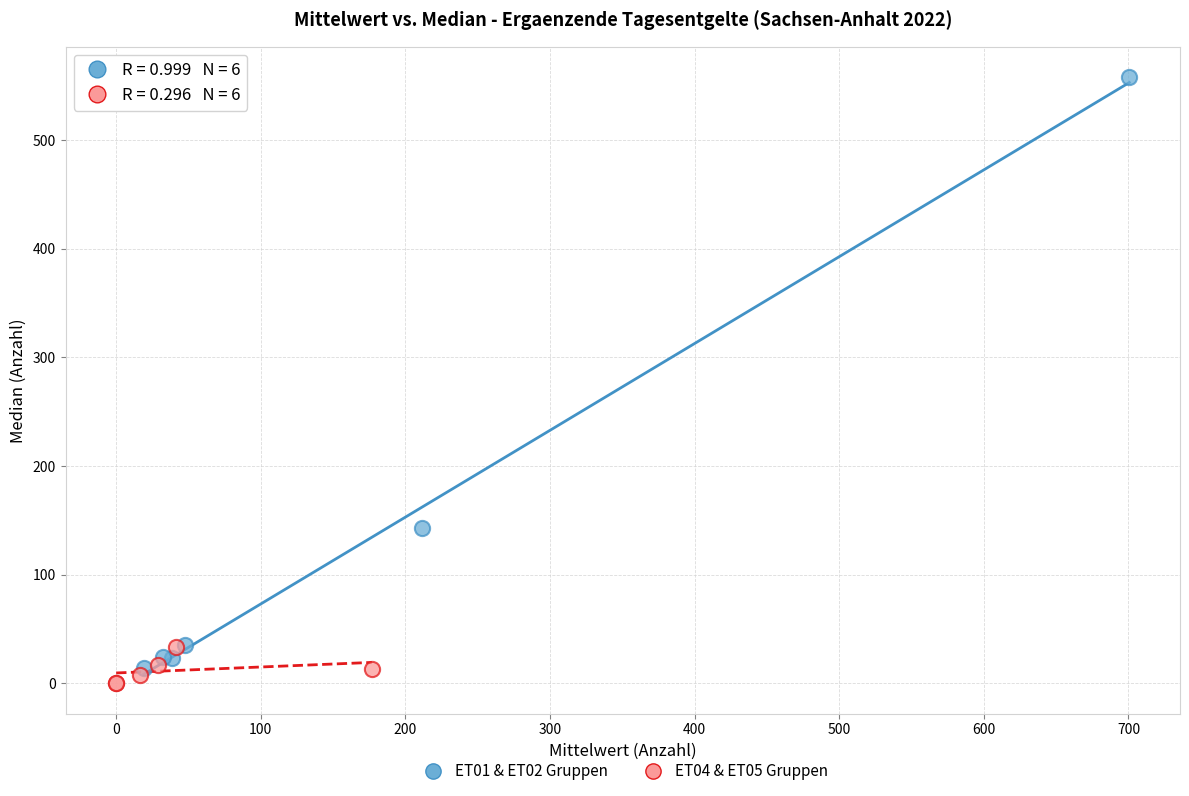

What are all the series names shown in the legend?

ET01 & ET02 Gruppen, ET04 & ET05 Gruppen